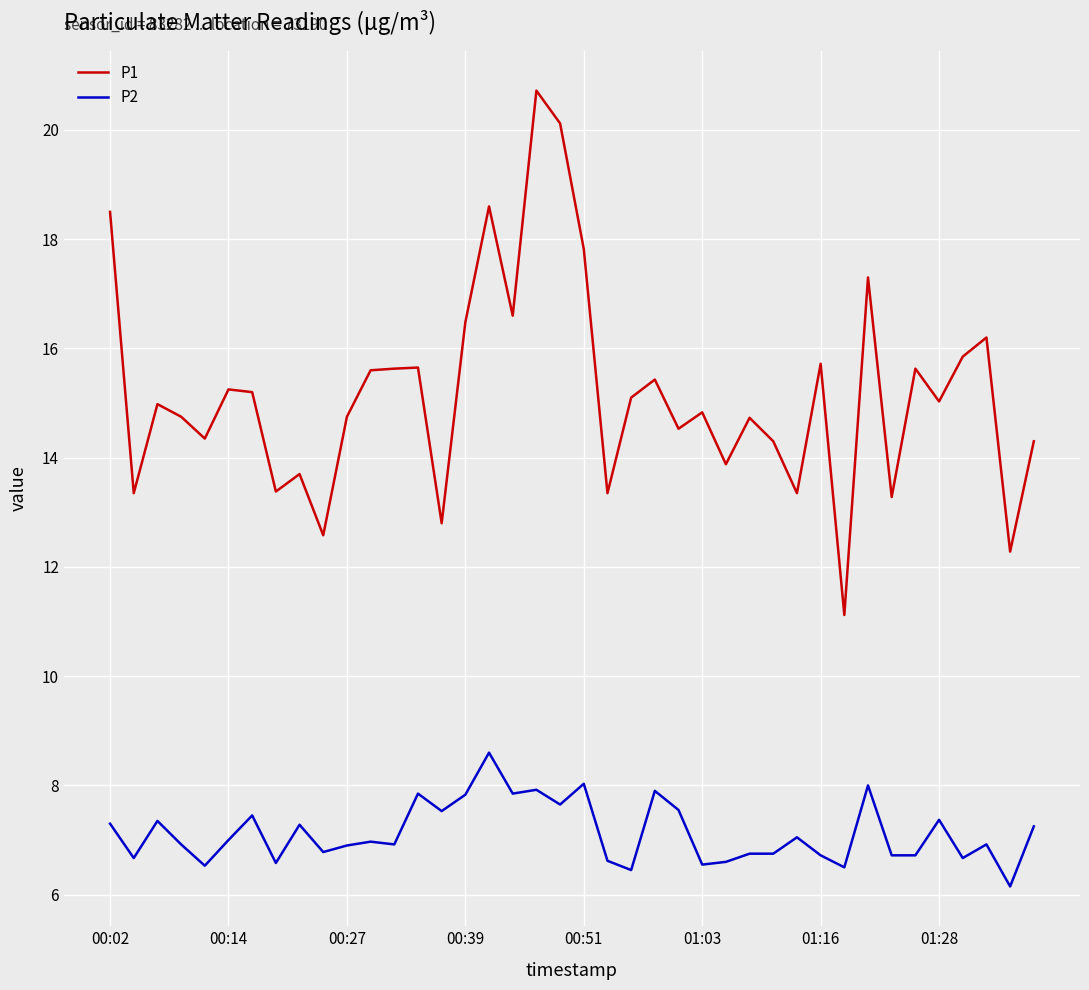

Which series has the widest spread of values?

P1